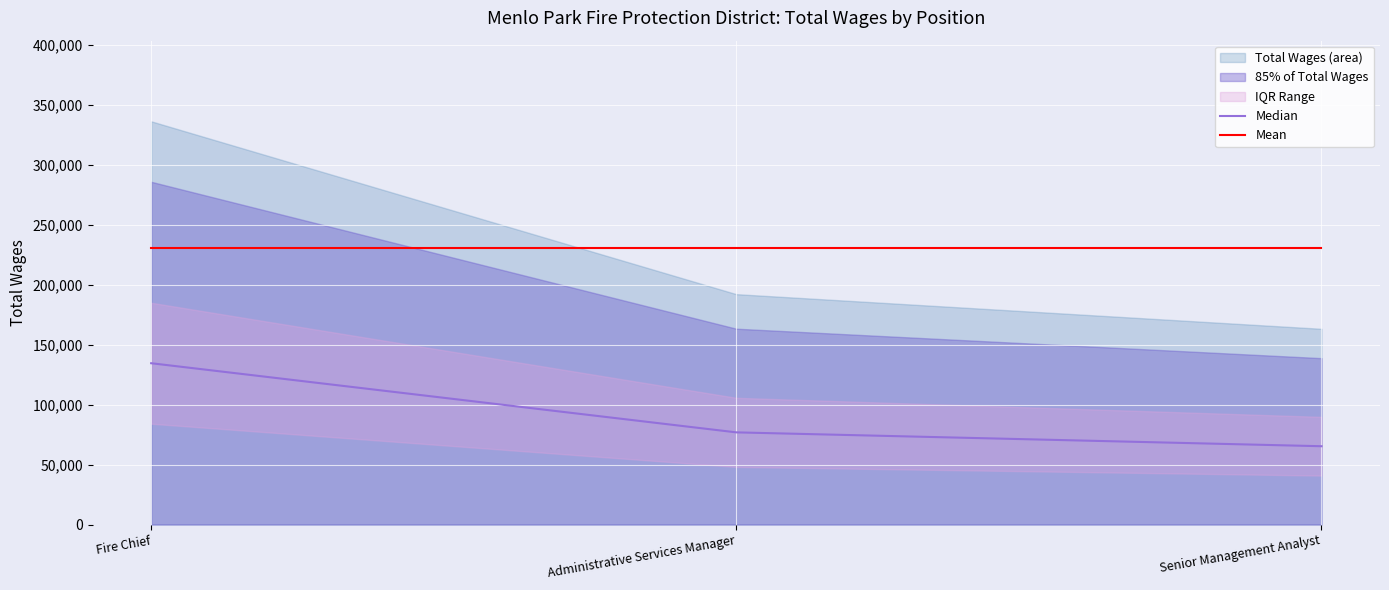

At which category is the sum across all series the highest?

Fire Chief